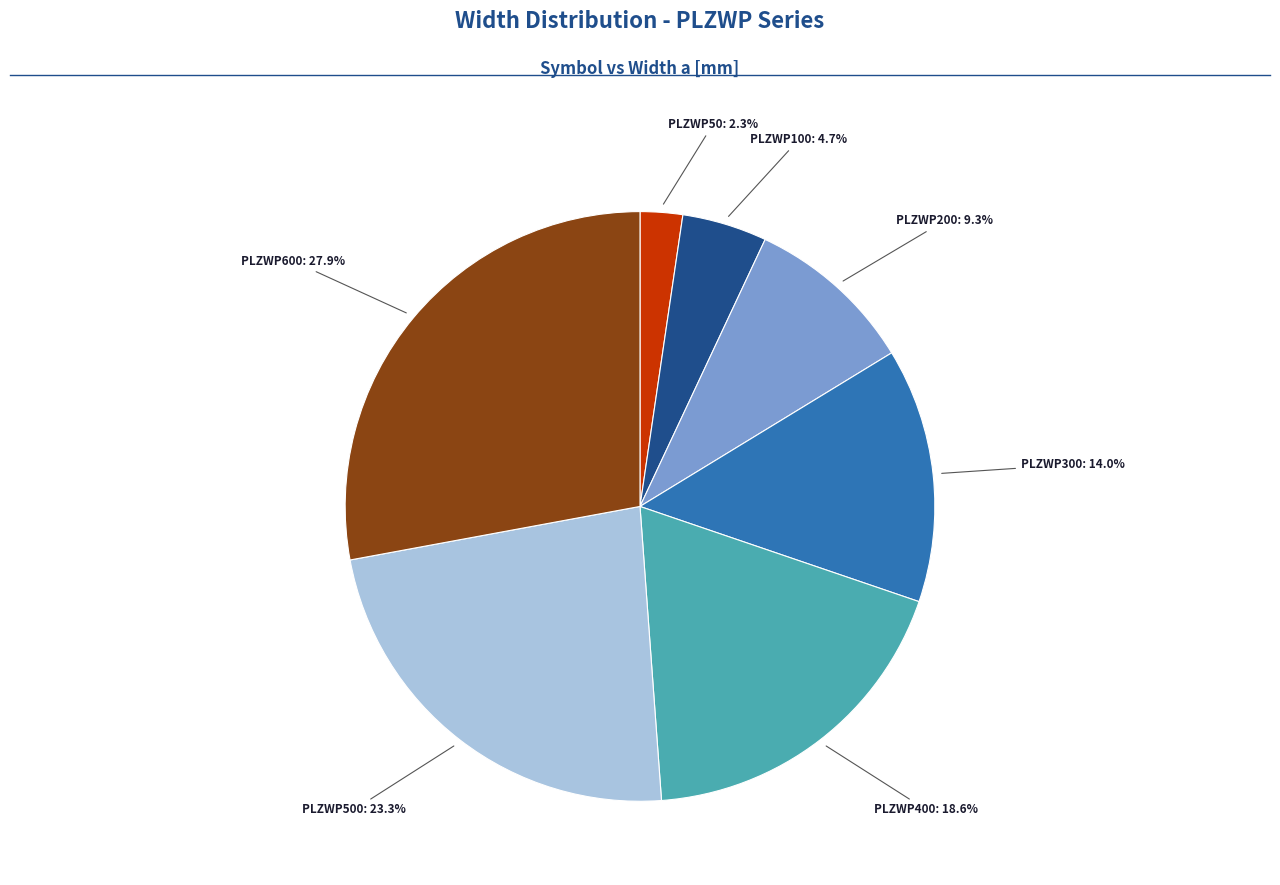

To the nearest percent, what is the difference between the largest and smallest slice percentages?

26%